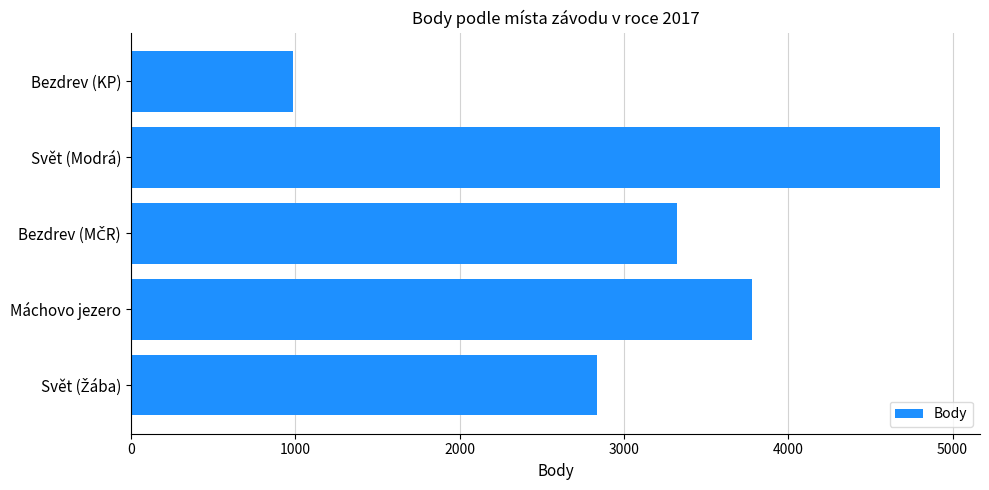

What is the sum of the values at Svět (Modrá) and Máchovo jezero?

8703